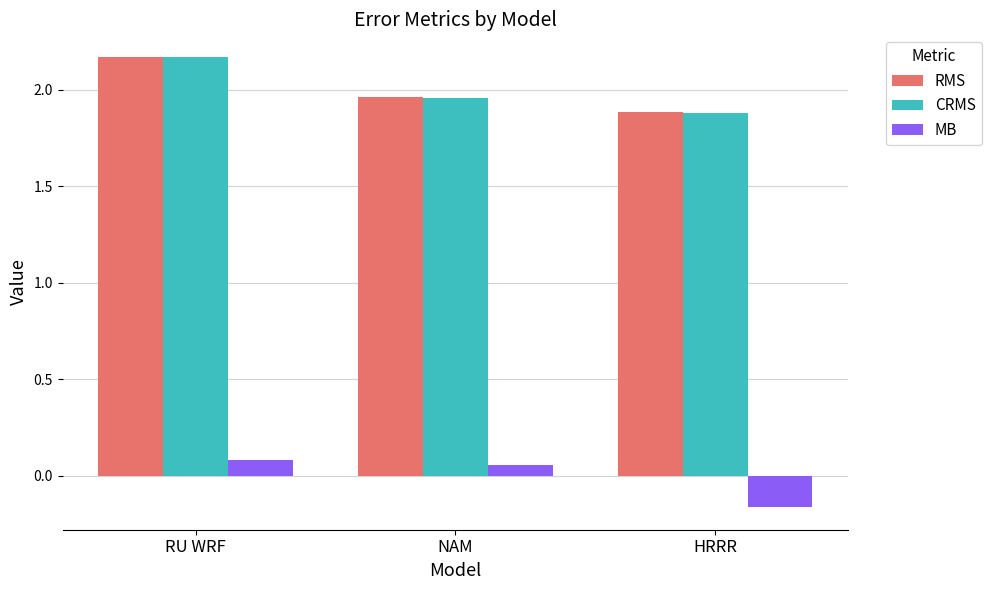

The value of CRMS at NAM is 1.2. True or false?

False